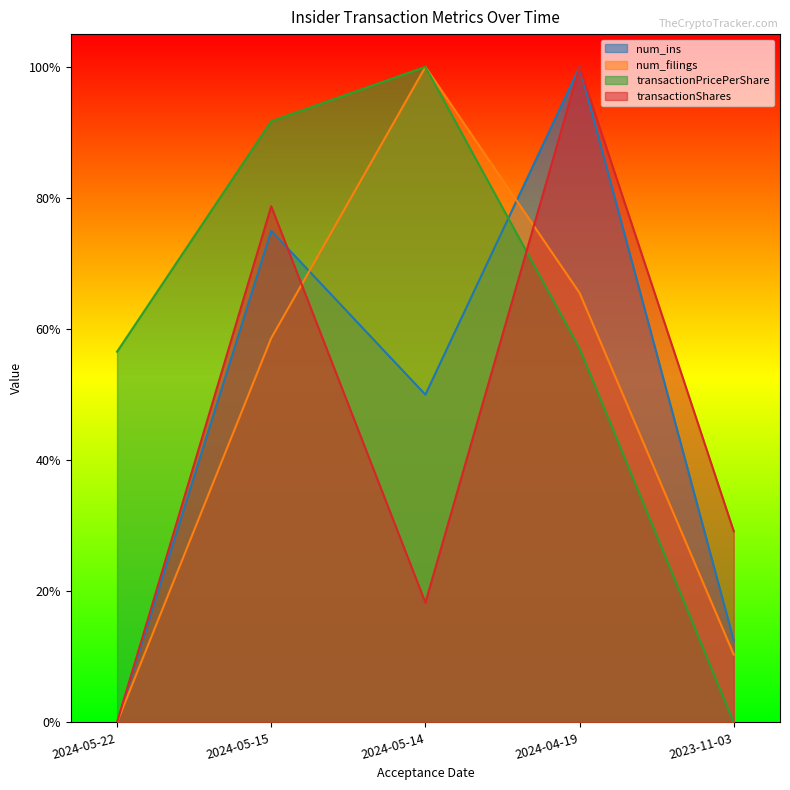

List the series in order of their peak value, highest first.

num_ins, num_filings, transactionPricePerShare, transactionShares